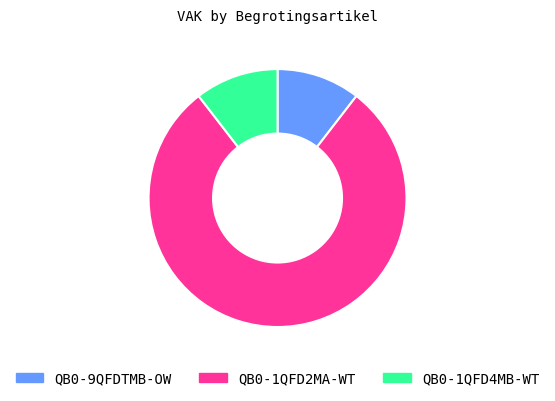

Is there a majority slice in this chart?

Yes